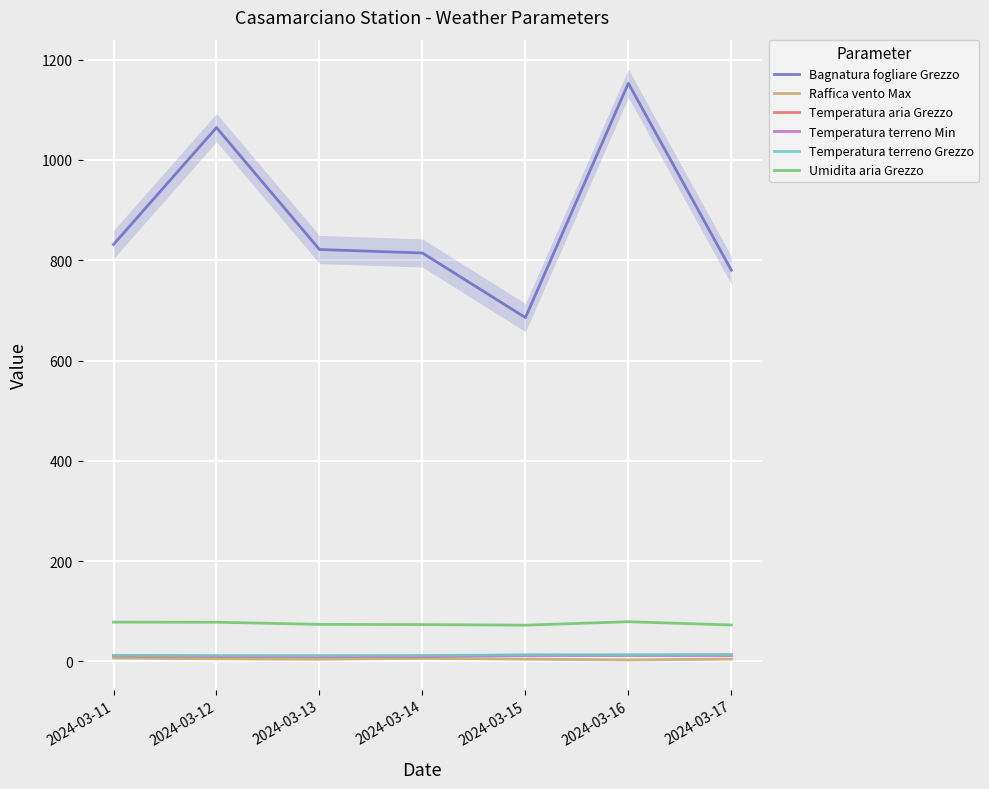

Which category has the lowest value in the Umidita aria Grezzo series?

2024-03-15